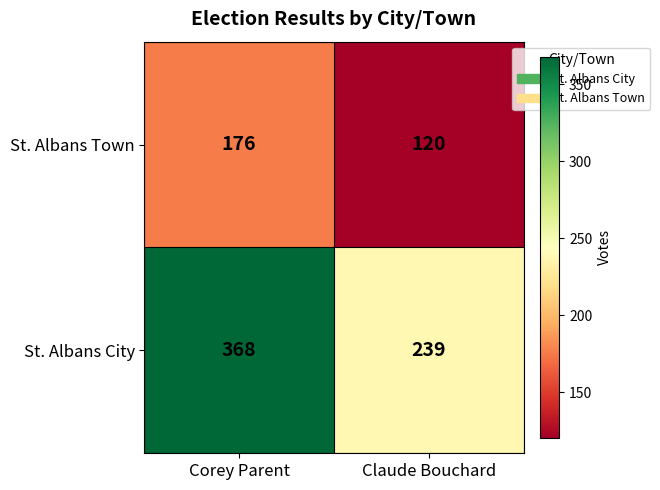

True or false: St. Albans Town has a value of 236 at Corey Parent.

False